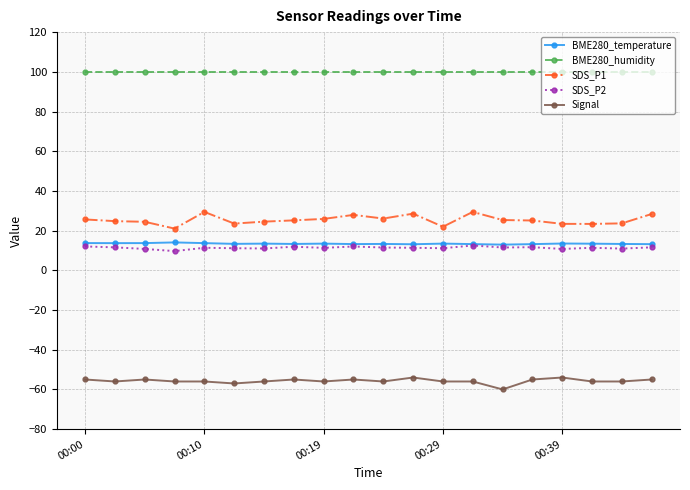

Which series has the largest total across all categories?

BME280_humidity